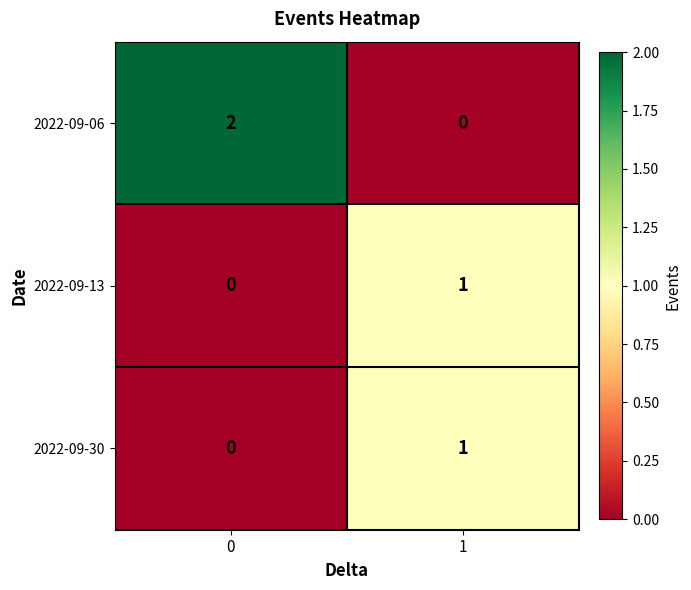

Reading left to right, what are all the values shown in this chart?

2022-09-06: 2	0
2022-09-13: 0	1
2022-09-30: 0	1